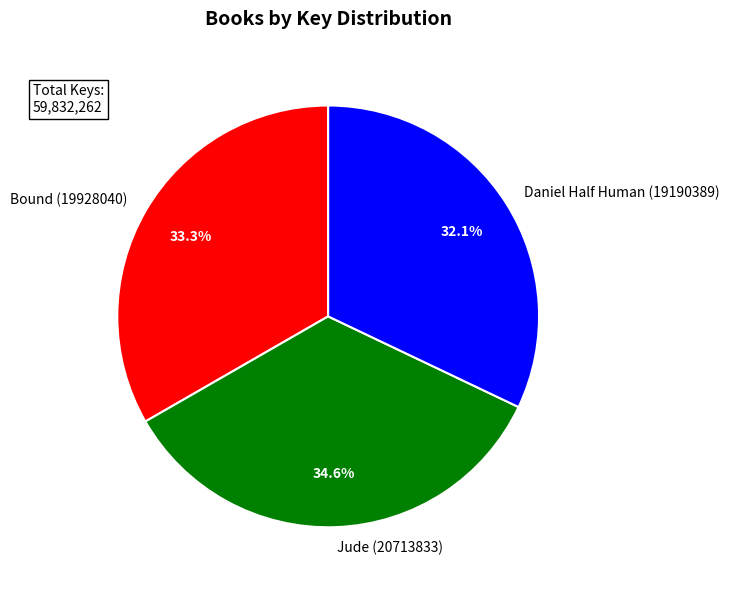

What portion of the pie excludes Bound (19928040)?

66.7%